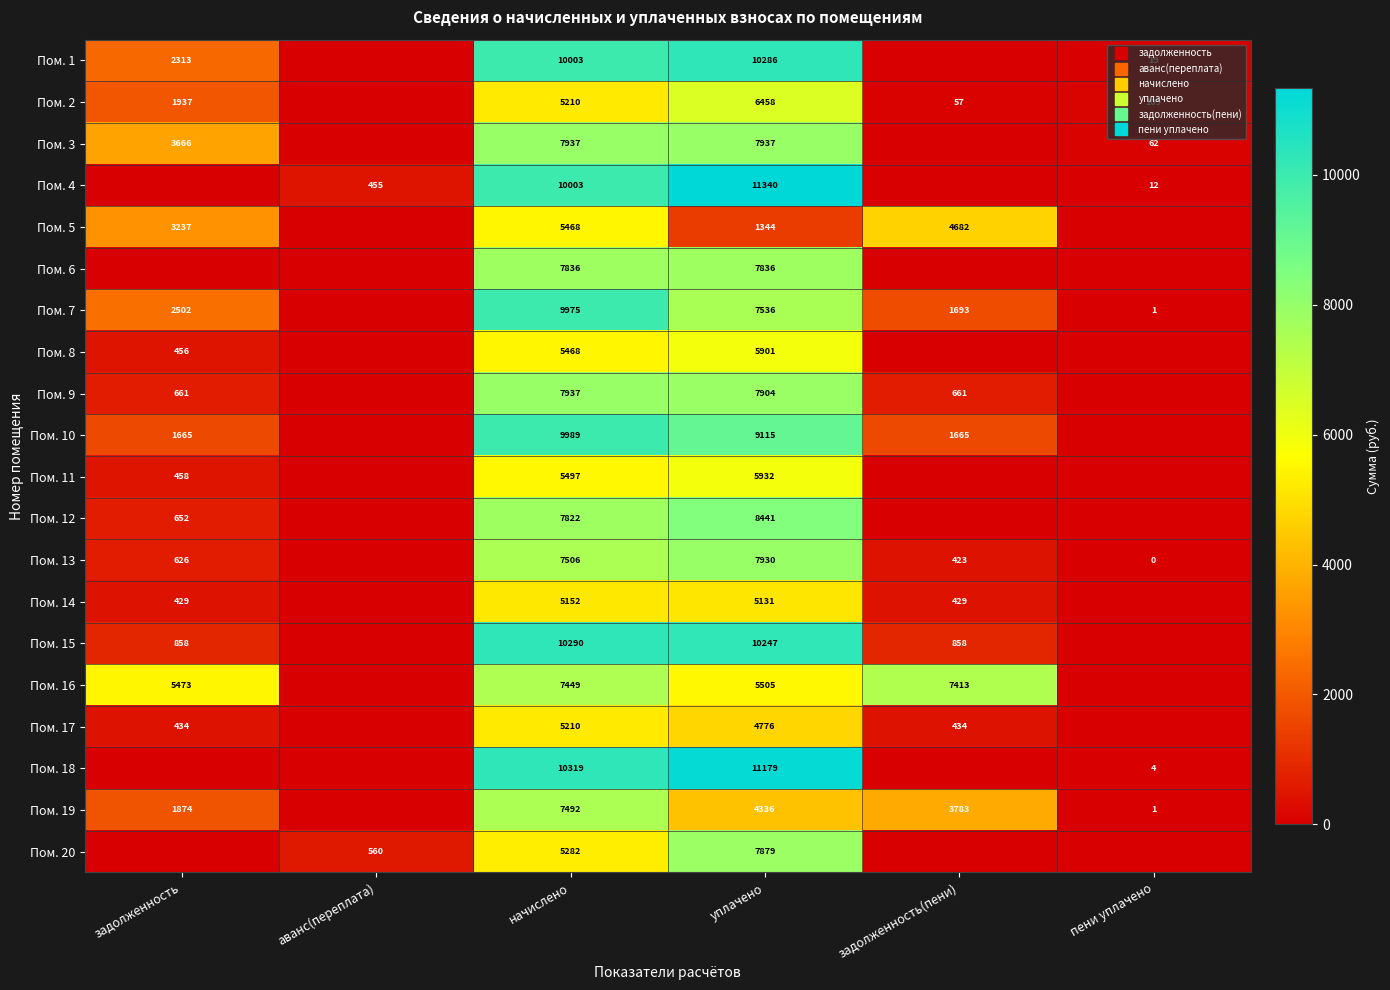

Is it true that Пом. 15 equals 857.5 at задолженность?

True